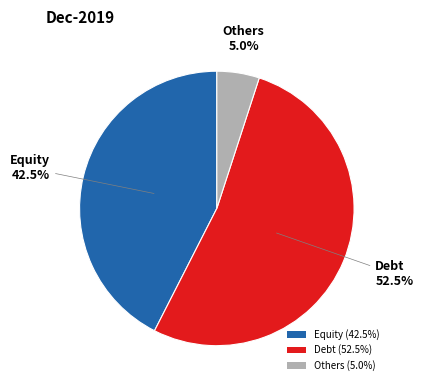

How much of the chart is everything except Debt (52.5%)?

47.5%